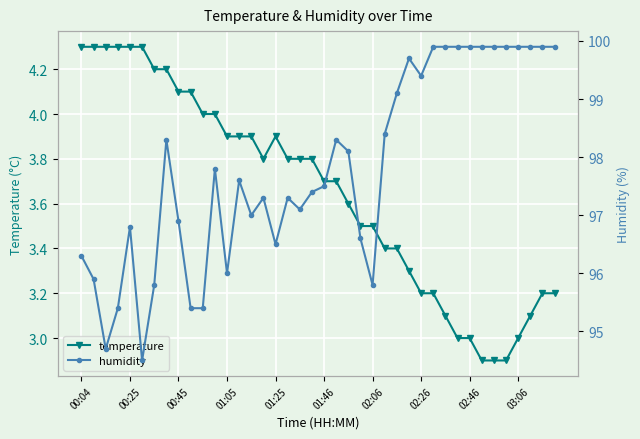

What is the label of the 40th point from the right?

00:04